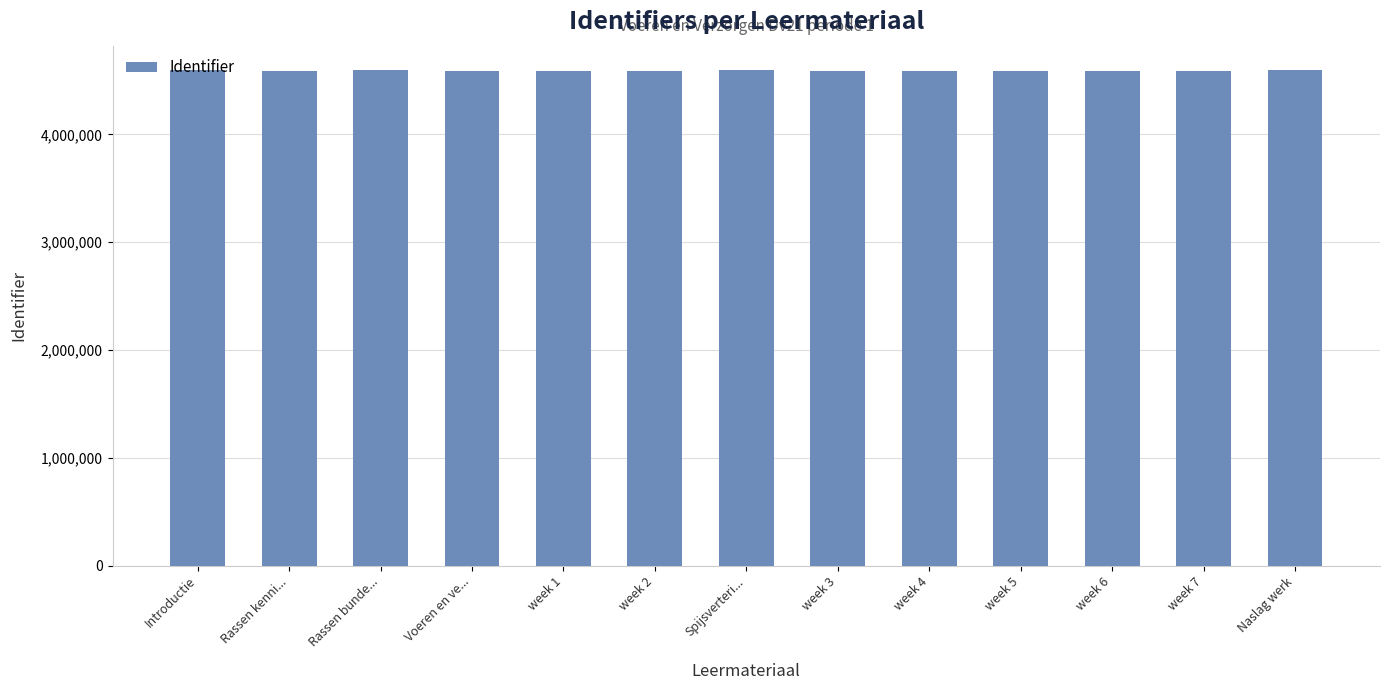

What is the minimum value shown in the chart?

4587909